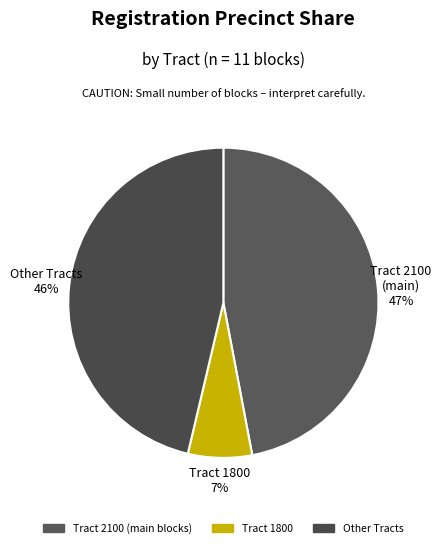

How many segments does this pie chart have?

3